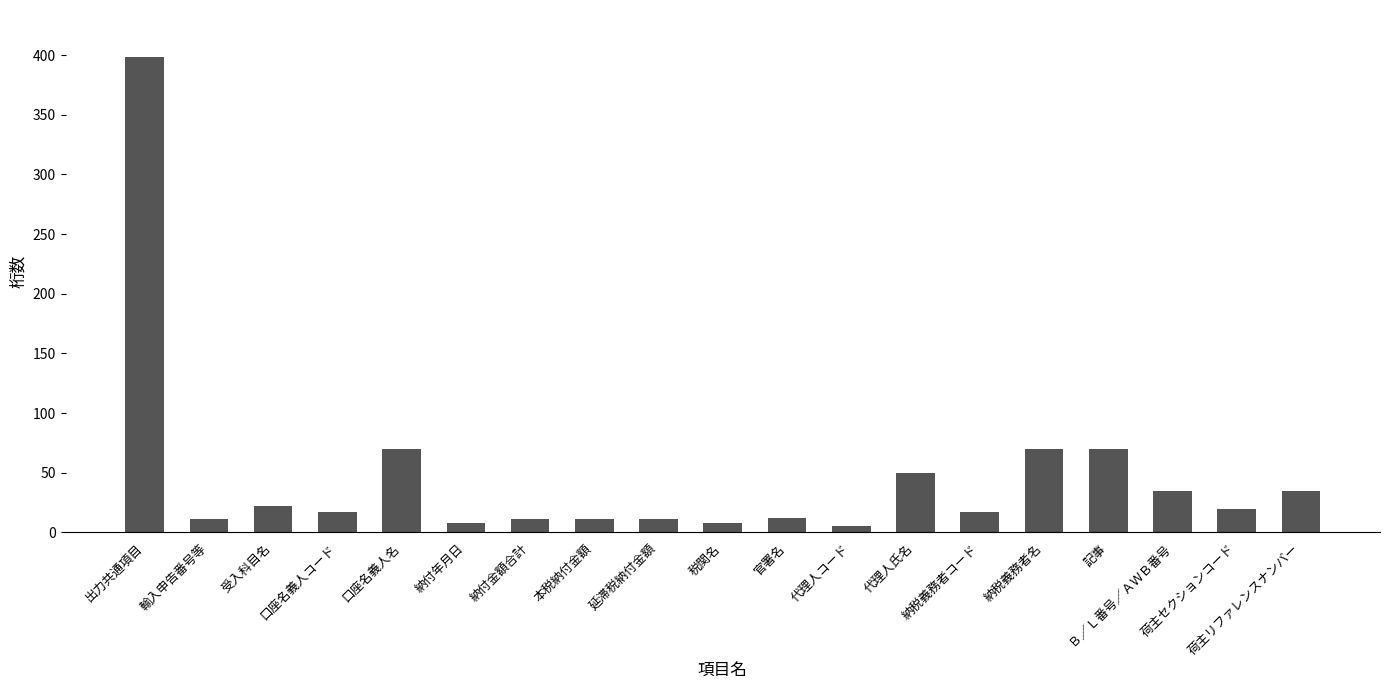

How many values are below 17?

8